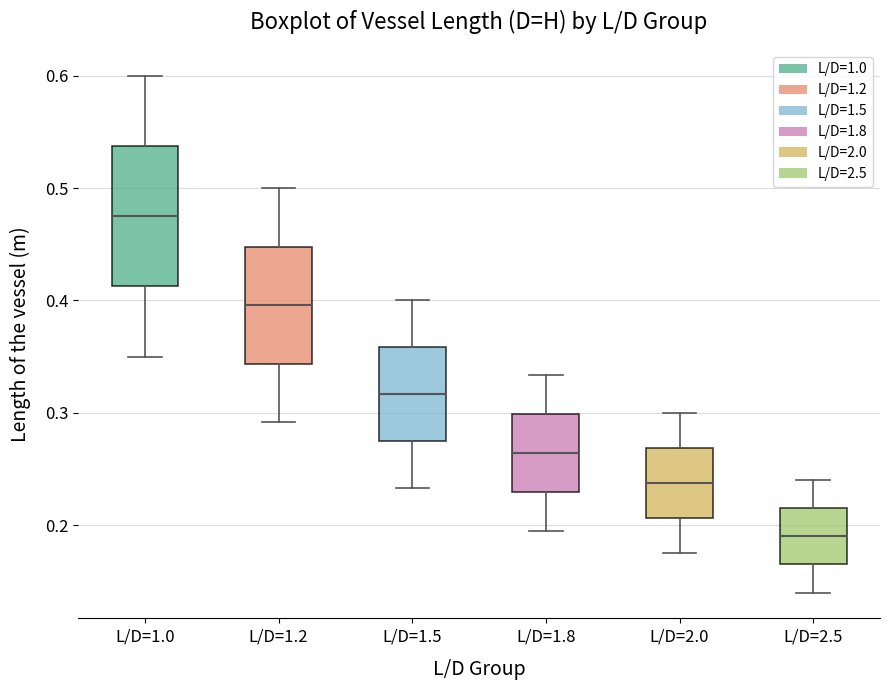

Where does the lower whisker of the box for L/D=1.0 end on the y-axis? The values are not printed on the chart, so give them approximately, as read against the axis.

0.35